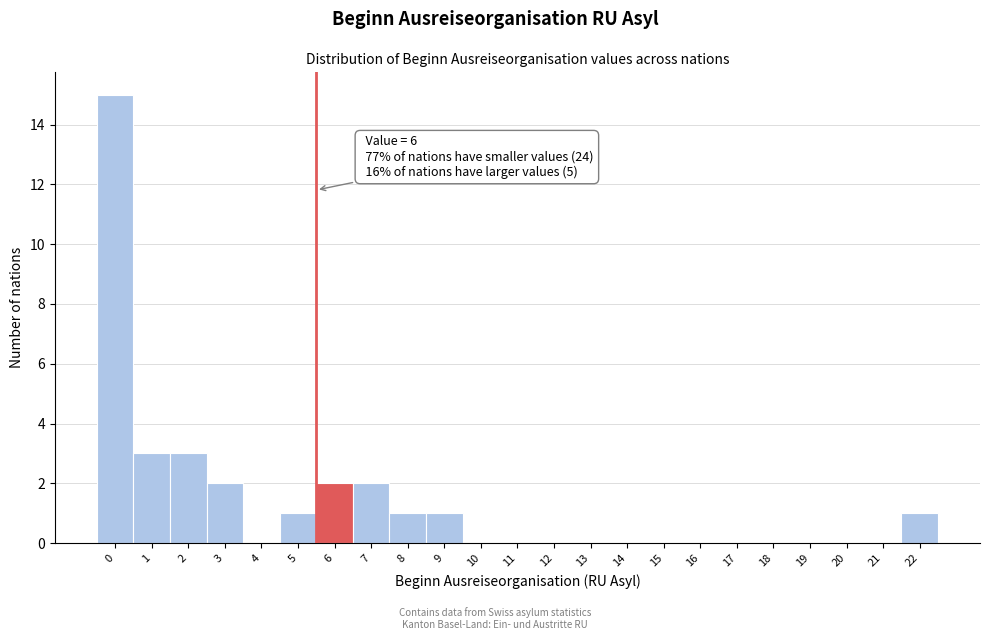

Reading left to right, extract all data points from this chart.

0=15	1=3	2=3	3=2	4=0	5=1	6=2	7=2	8=1	9=1	10=0	11=0	12=0	13=0	14=0	15=0	16=0	17=0	18=0	19=0	20=0	21=0	22=1